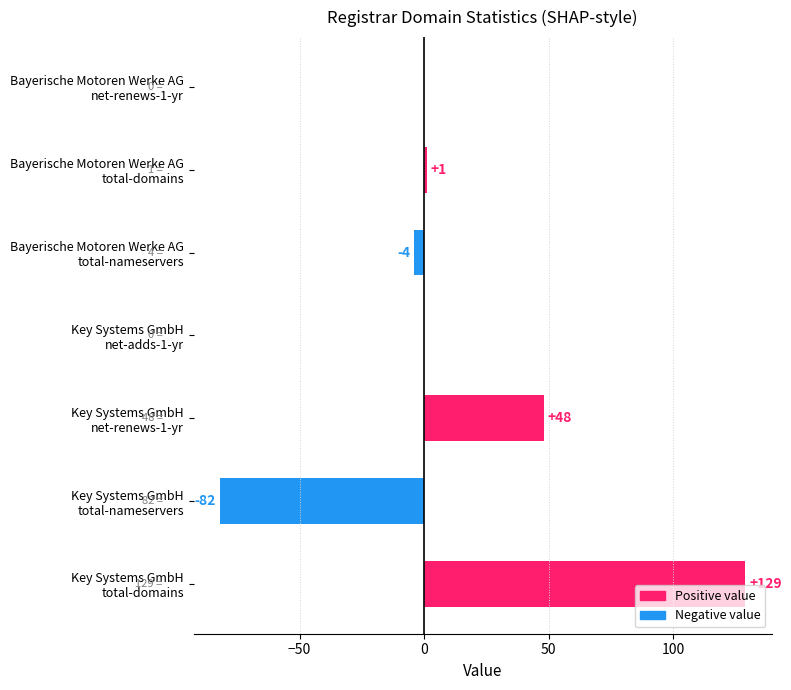

What is the maximum value shown in the chart?

129